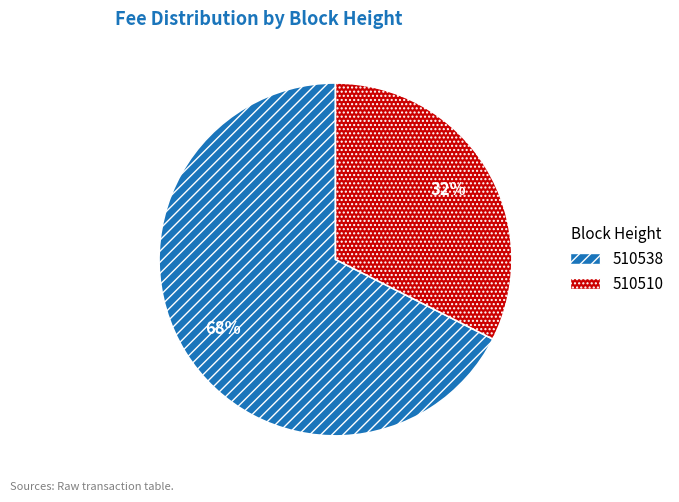

Is the sum of 510538 and 510510 greater than half?

Yes